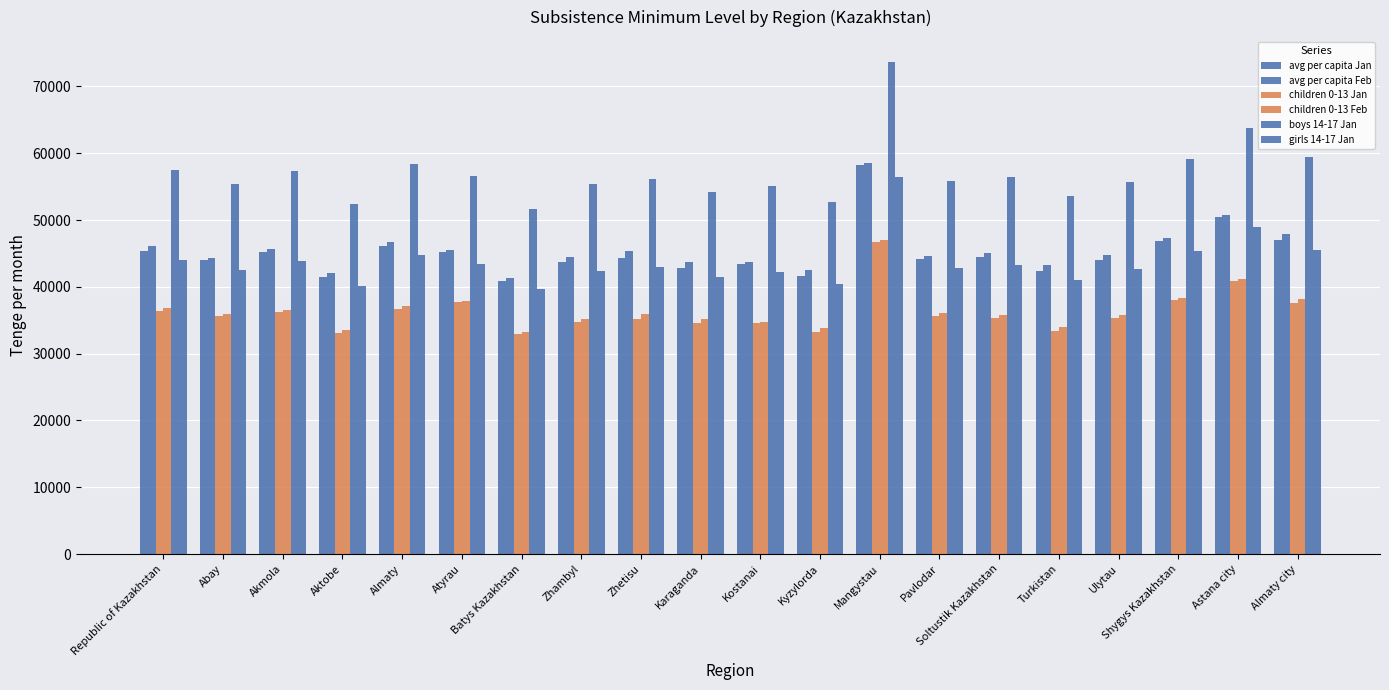

Rank the series by their maximum value, from lowest to highest.

children 0-13 Jan, children 0-13 Feb, girls 14-17 Jan, avg per capita Jan, avg per capita Feb, boys 14-17 Jan